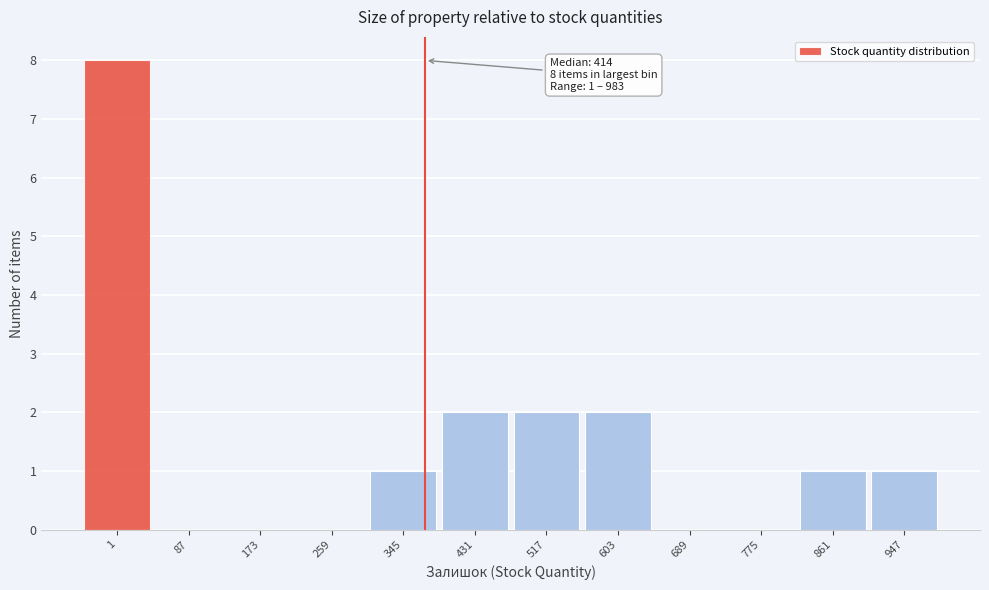

Reading right to left, list all the values displayed in this chart.

947=1	861=1	775=0	689=0	603=2	517=2	431=2	345=1	259=0	173=0	87=0	1=8